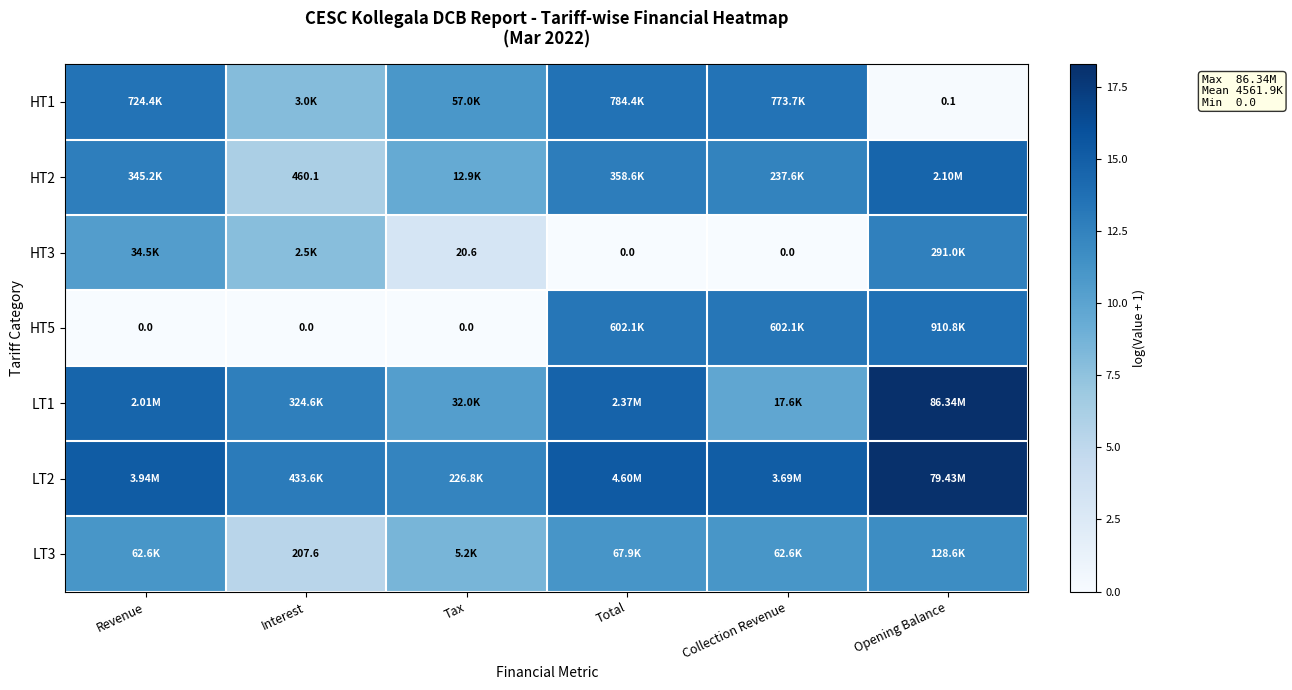

At how many categories does at least one series exceed 9?

6